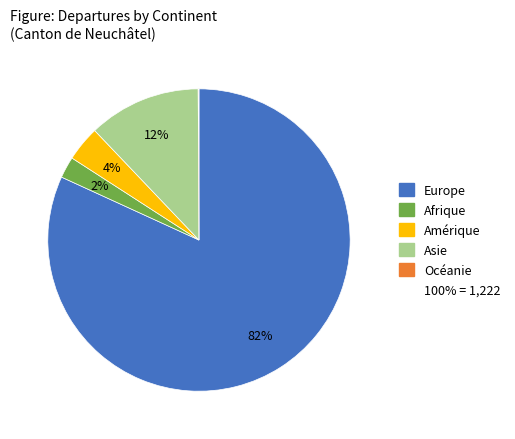

To the nearest percent, what is the average slice percentage?

20%